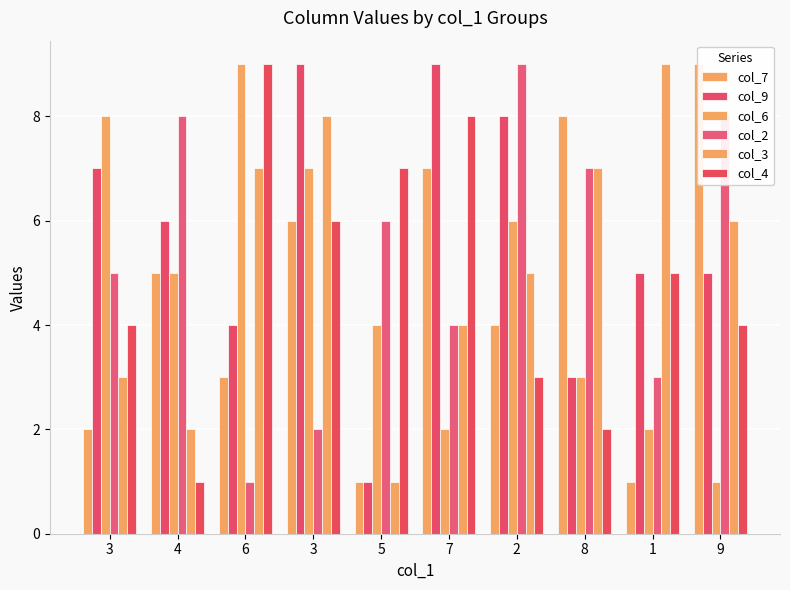

Where is col_4 nearest to the value 5?

1